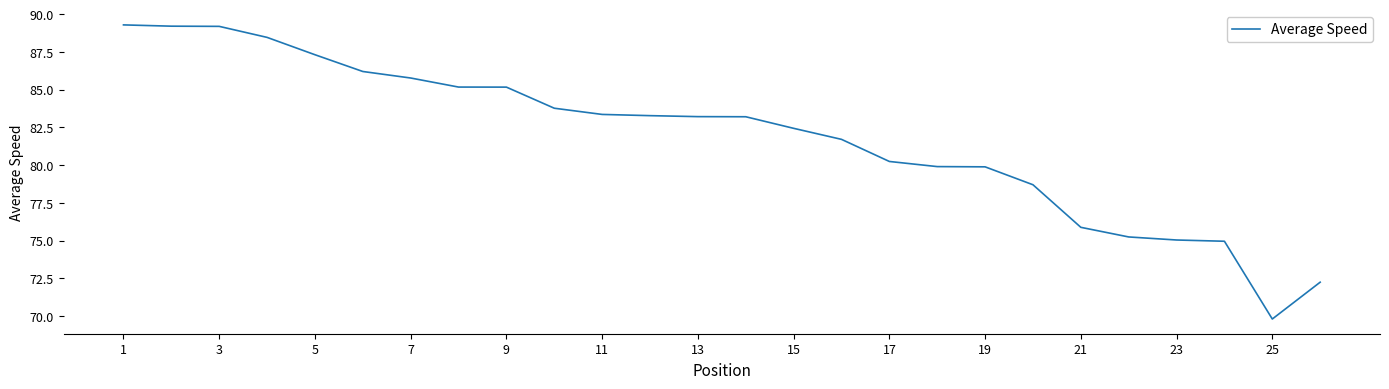

What is the smallest value displayed?

69.8